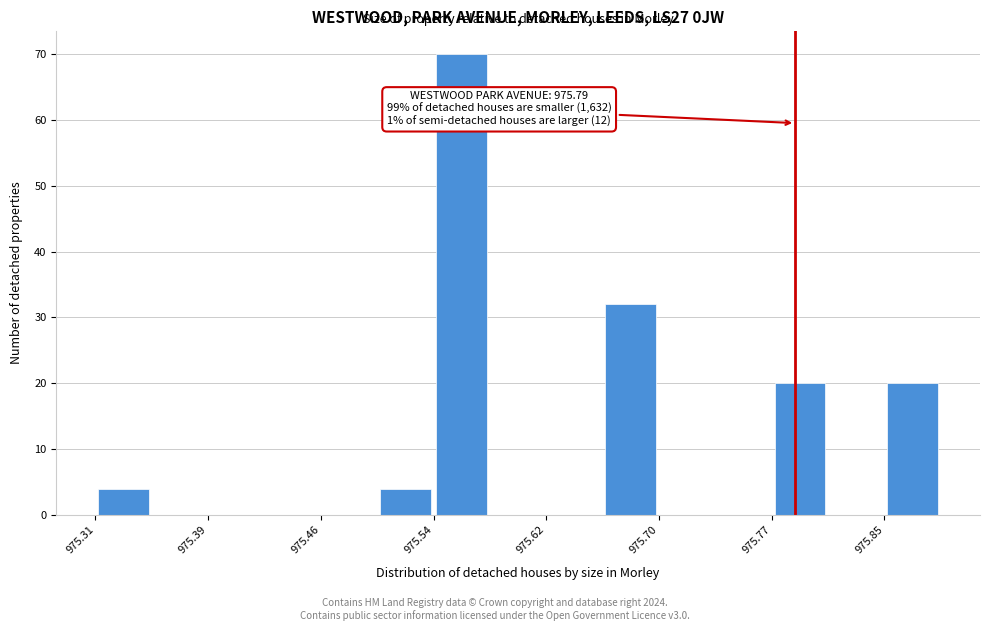

Read against the x-axis, roughly where is the centre of the tallest bar?

975.56